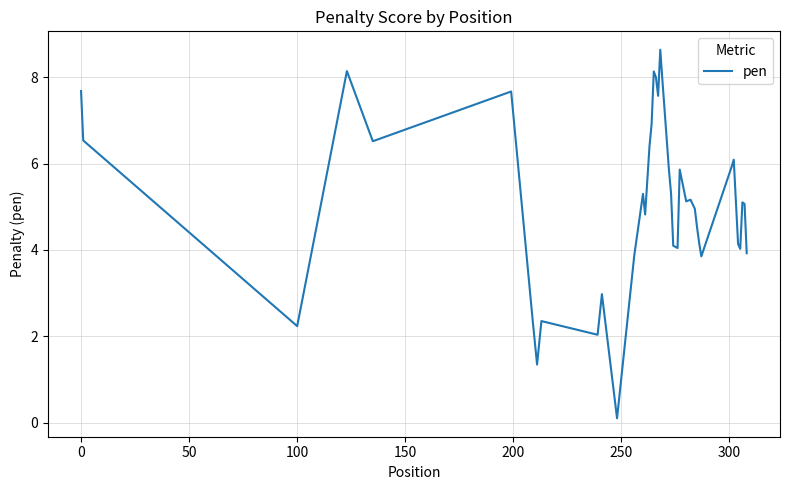

What is the maximum value shown in the chart?

8.6